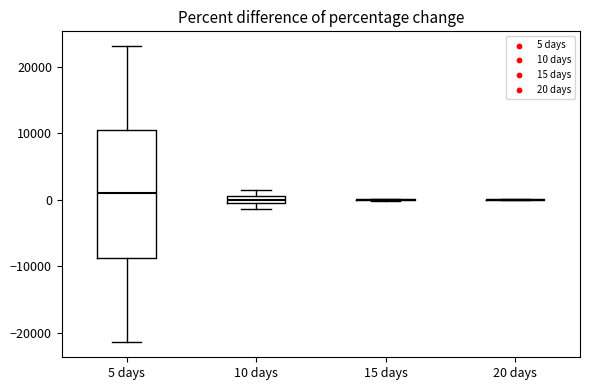

Where does the median line of the box for 5 days sit on the y-axis? The values are not printed on the chart, so give them approximately, as read against the axis.

1000